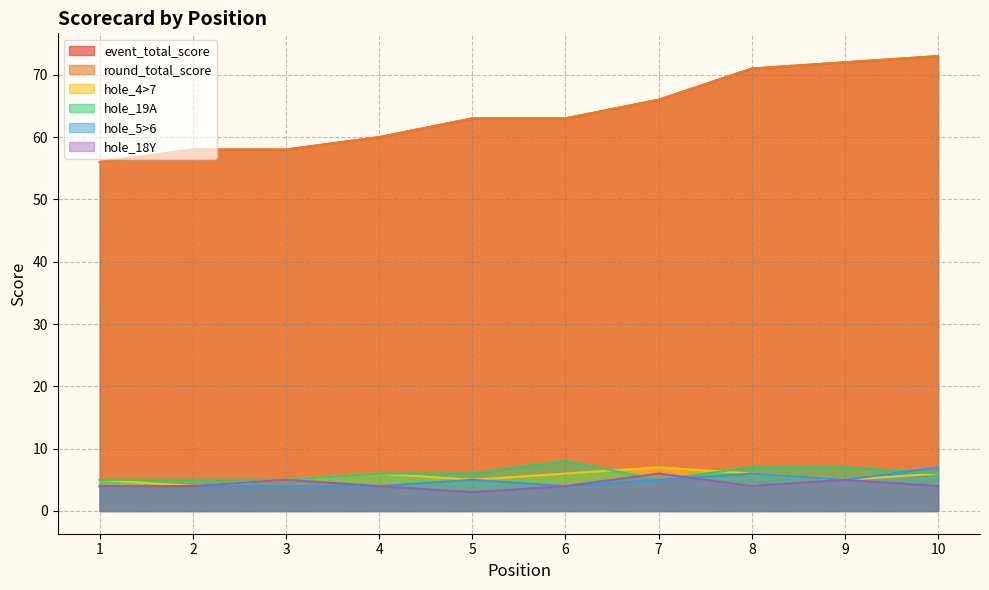

What is the smallest value displayed?

3